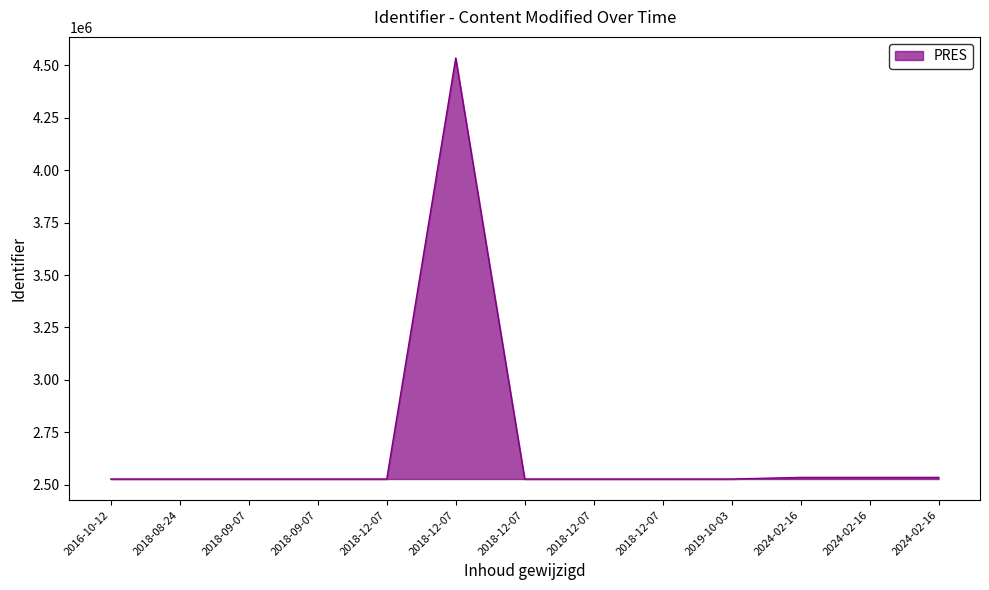

Does the chart have visible grid lines?

No